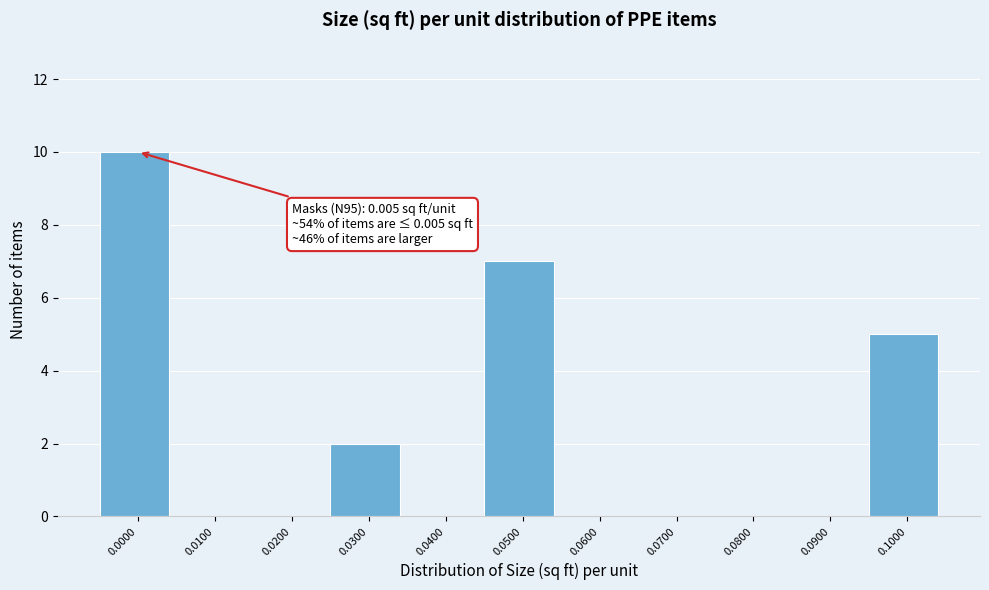

Reading left to right, list all the values displayed in this chart.

0.0000=10	0.0100=0	0.0200=0	0.0300=2	0.0400=0	0.0500=7	0.0600=0	0.0700=0	0.0800=0	0.0900=0	0.1000=5